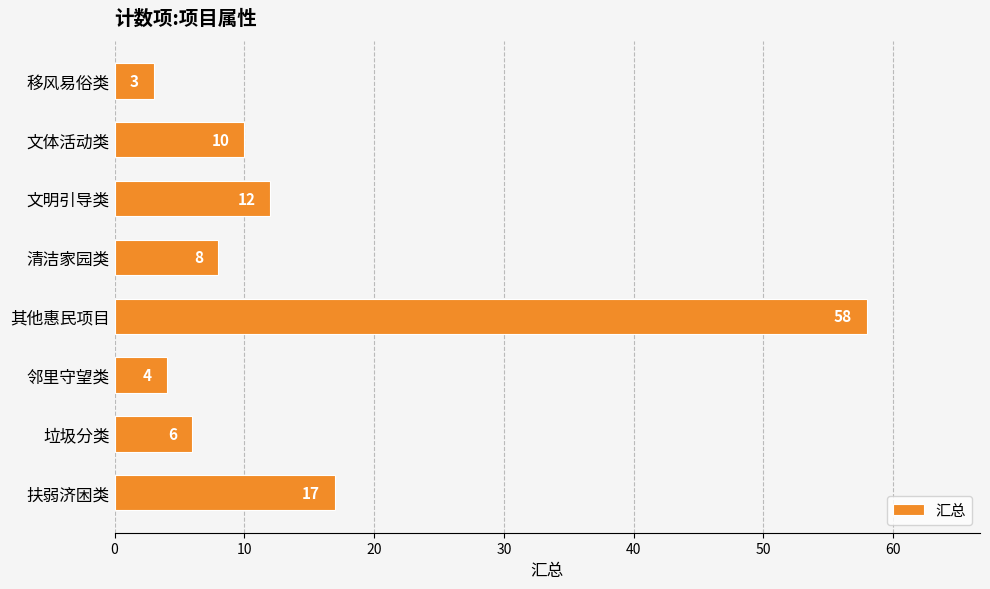

What is the difference between the maximum and minimum values?

55